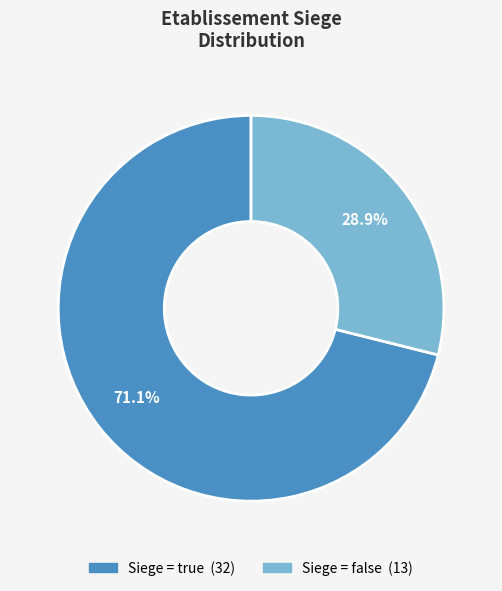

Is there any slice that represents more than half of the pie?

Yes